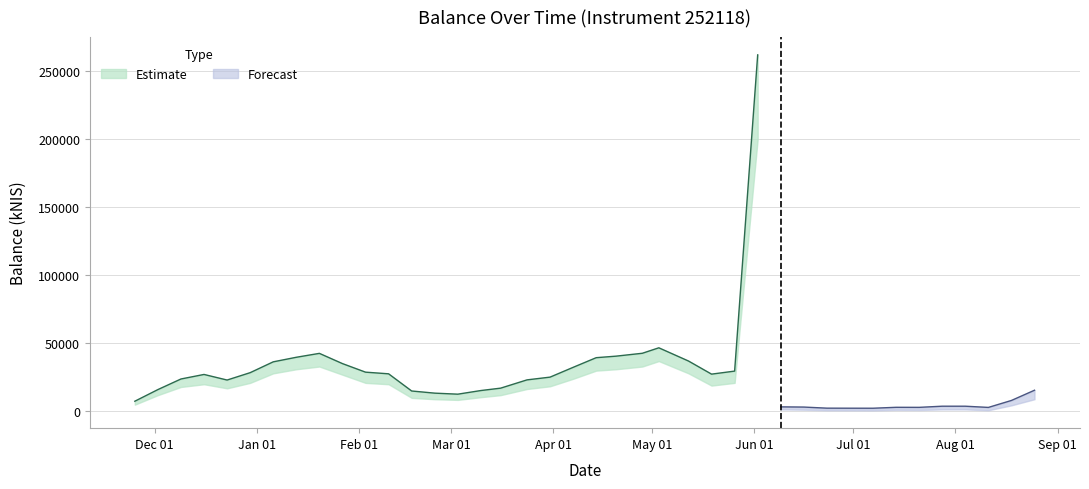

What is the difference between the values at 2021-12-16 and 2022-03-03?

14480.2